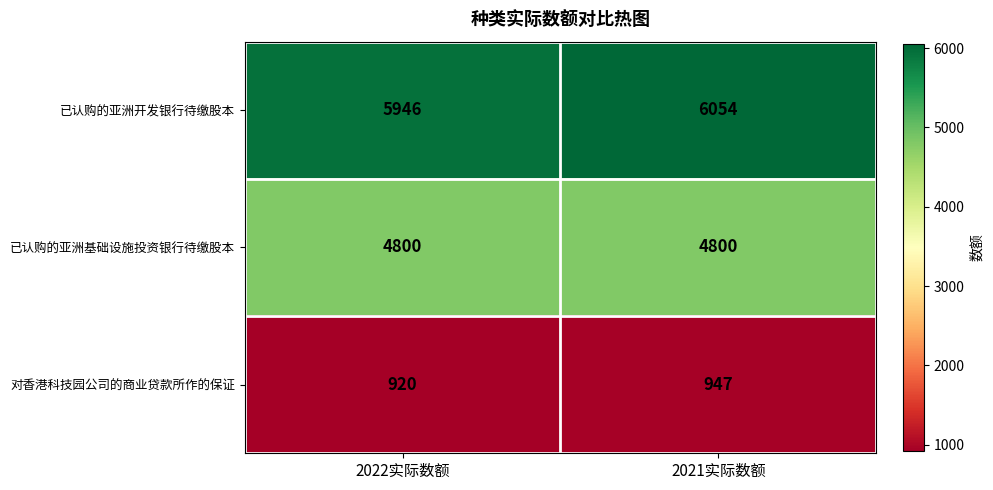

The 已认购的亚洲基础设施投资银行待缴股本 series shows 1737 at 2022实际数额. True or false?

False